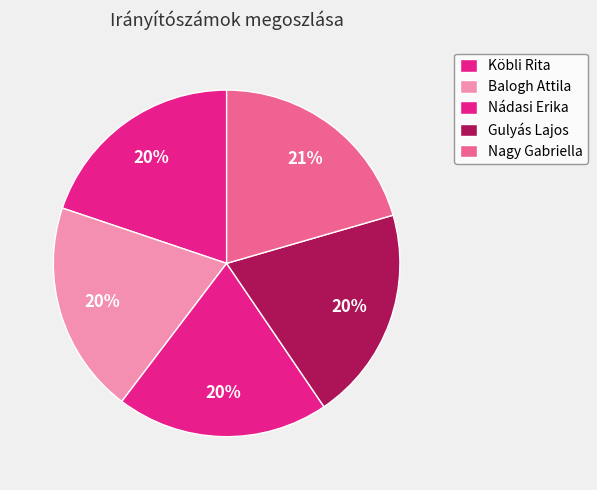

Between Nádasi Erika and Balogh Attila, which is larger?

Nádasi Erika